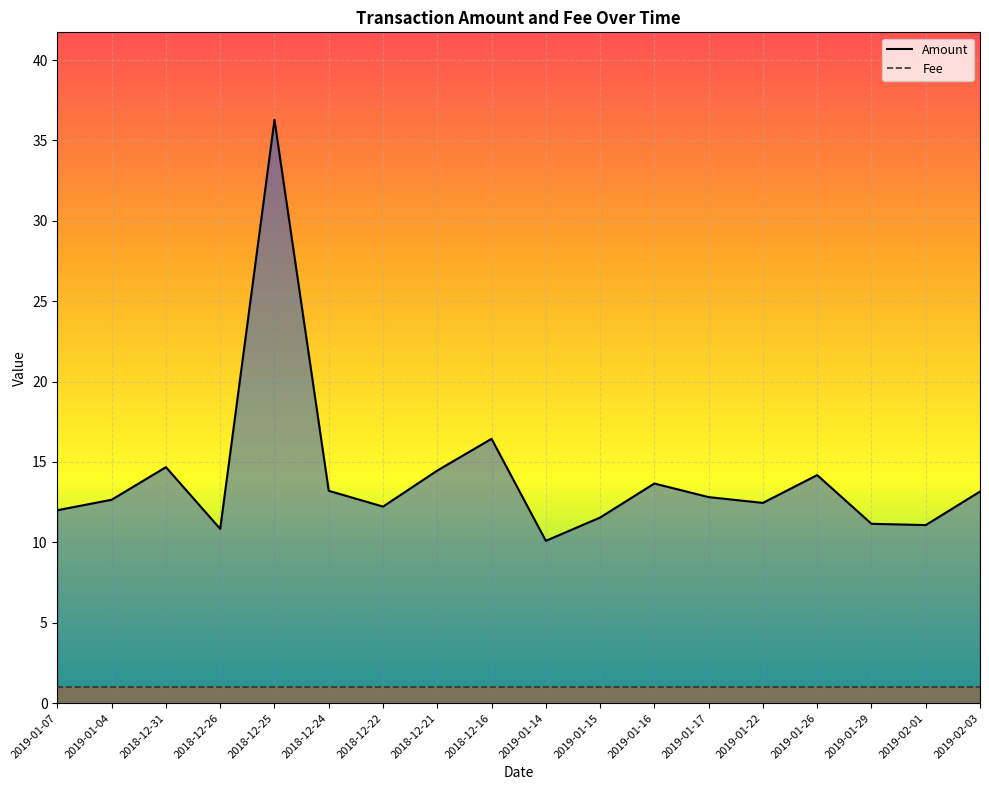

How many values are below 12?

5